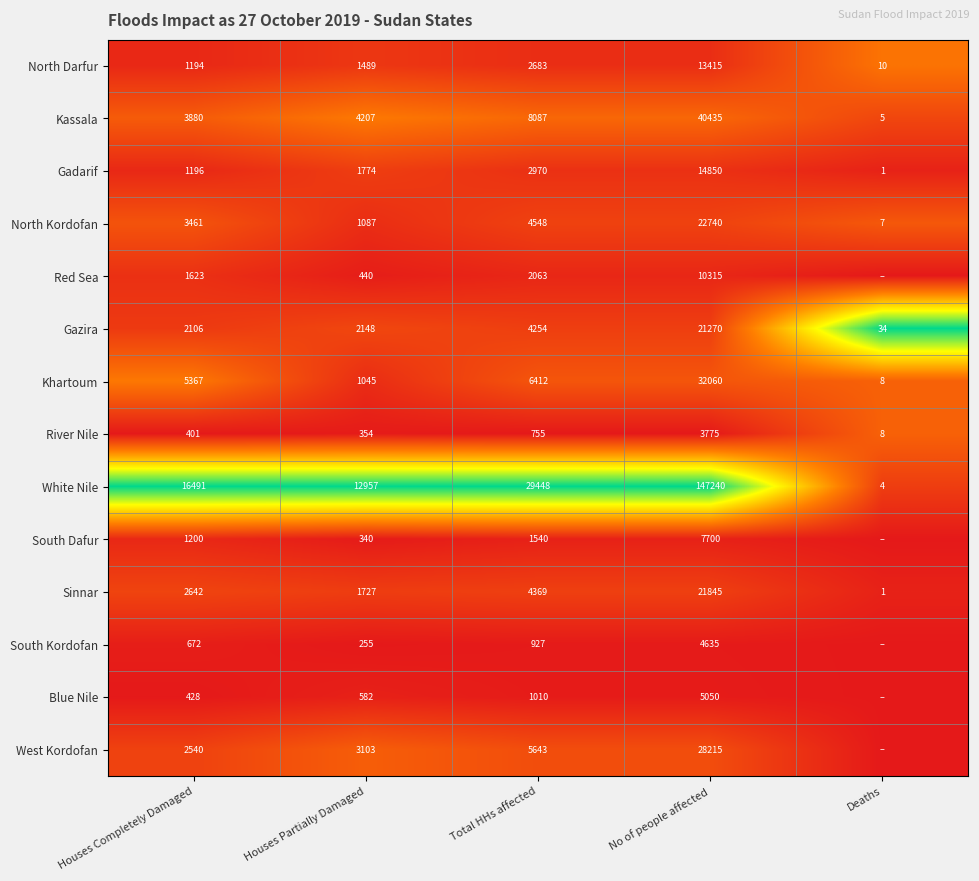

Is the value of North Darfur at Houses Partially Damaged greater than the value of South Dafur at Houses Completely Damaged?

Yes